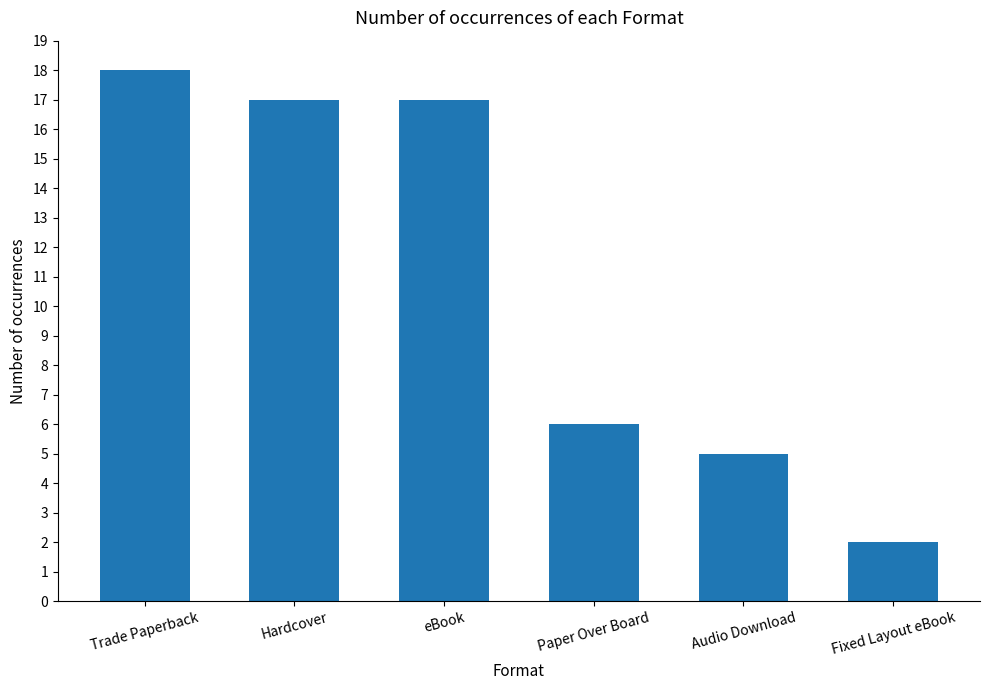

The value at eBook is 7. True or false?

False